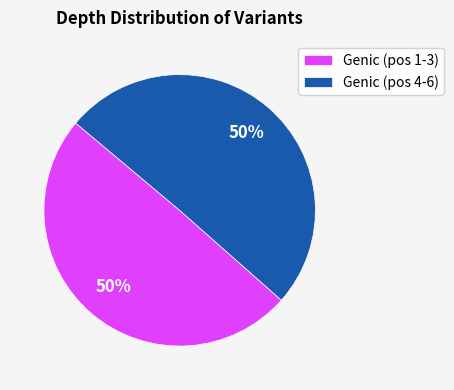

To the nearest percent, what is the combined percentage of Genic (pos 1-3) and Genic (pos 4-6)?

100%